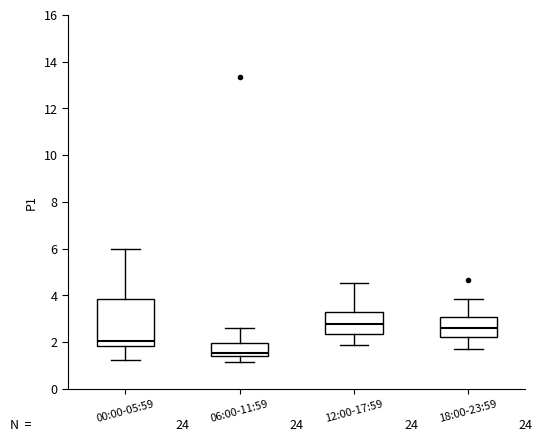

Where is the upper edge of the box for 06:00-11:59 on the y-axis? The values are not printed on the chart, so give them approximately, as read against the axis.

2.0